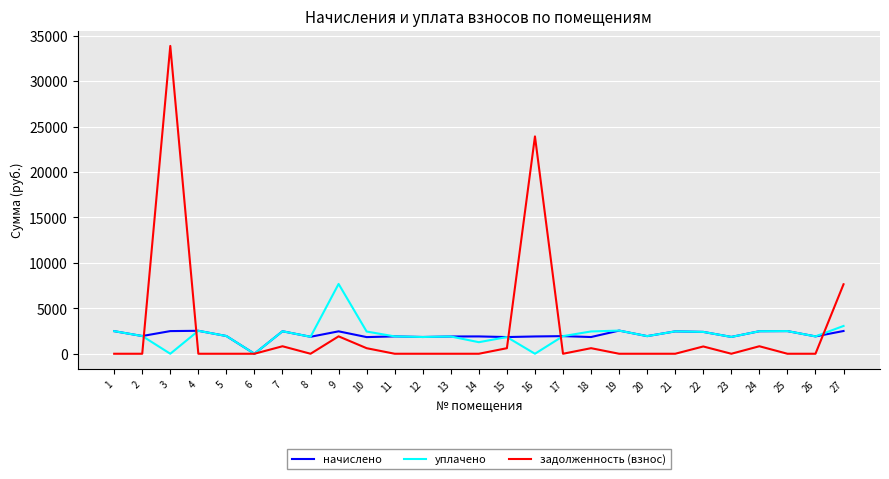

Rank the series by their maximum value, from highest to lowest.

задолженность (взнос), уплачено, начислено